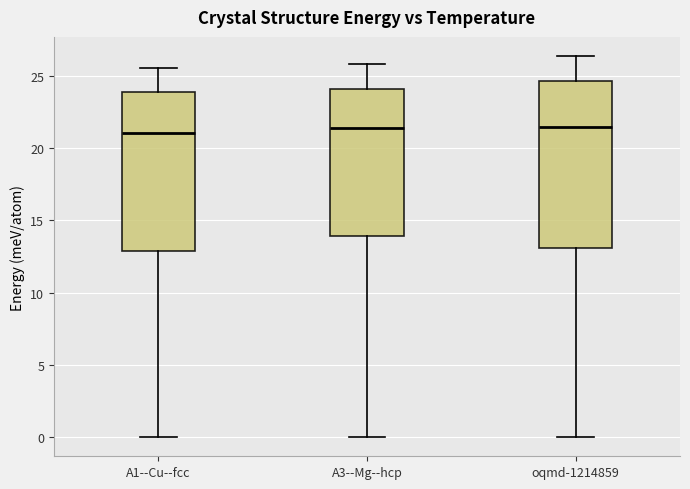

Where does the median line of the box for oqmd-1214859 sit on the y-axis? The values are not printed on the chart, so give them approximately, as read against the axis.

21.5